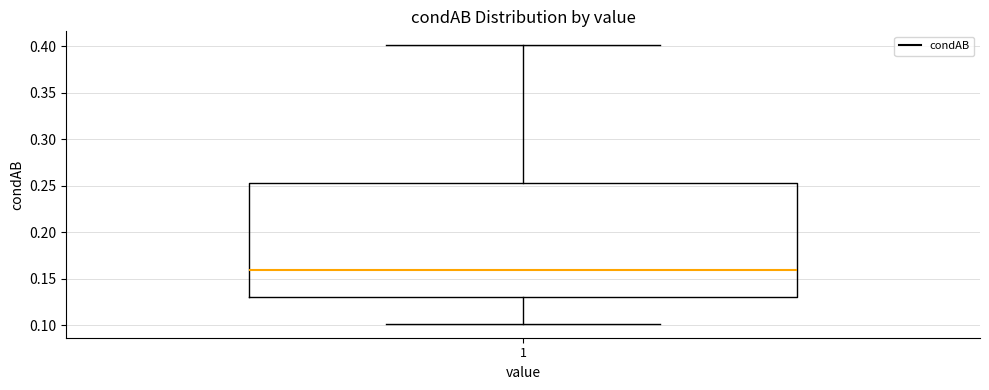

Where is the lower edge of the box at x = 1 on the y-axis? The values are not printed on the chart, so give them approximately, as read against the axis.

0.130